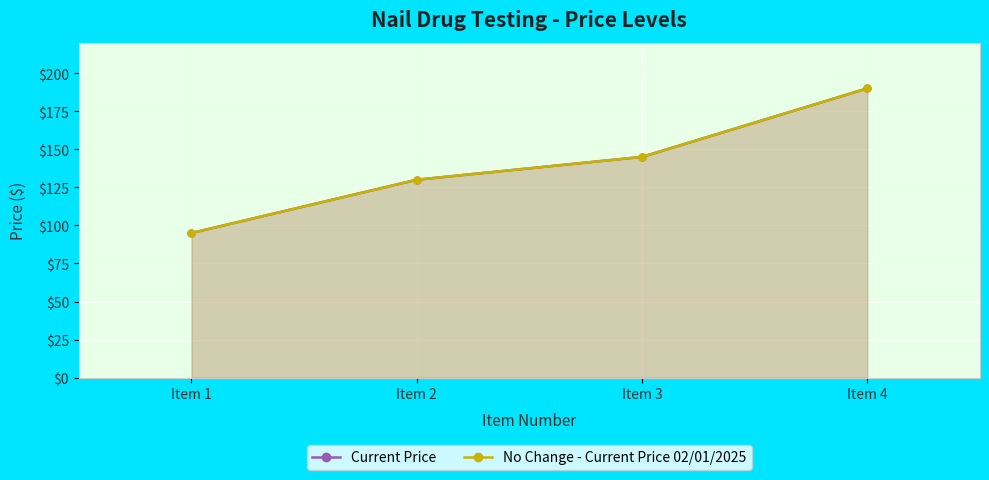

What is the difference between the maximum and minimum values in the Current Price series?

95